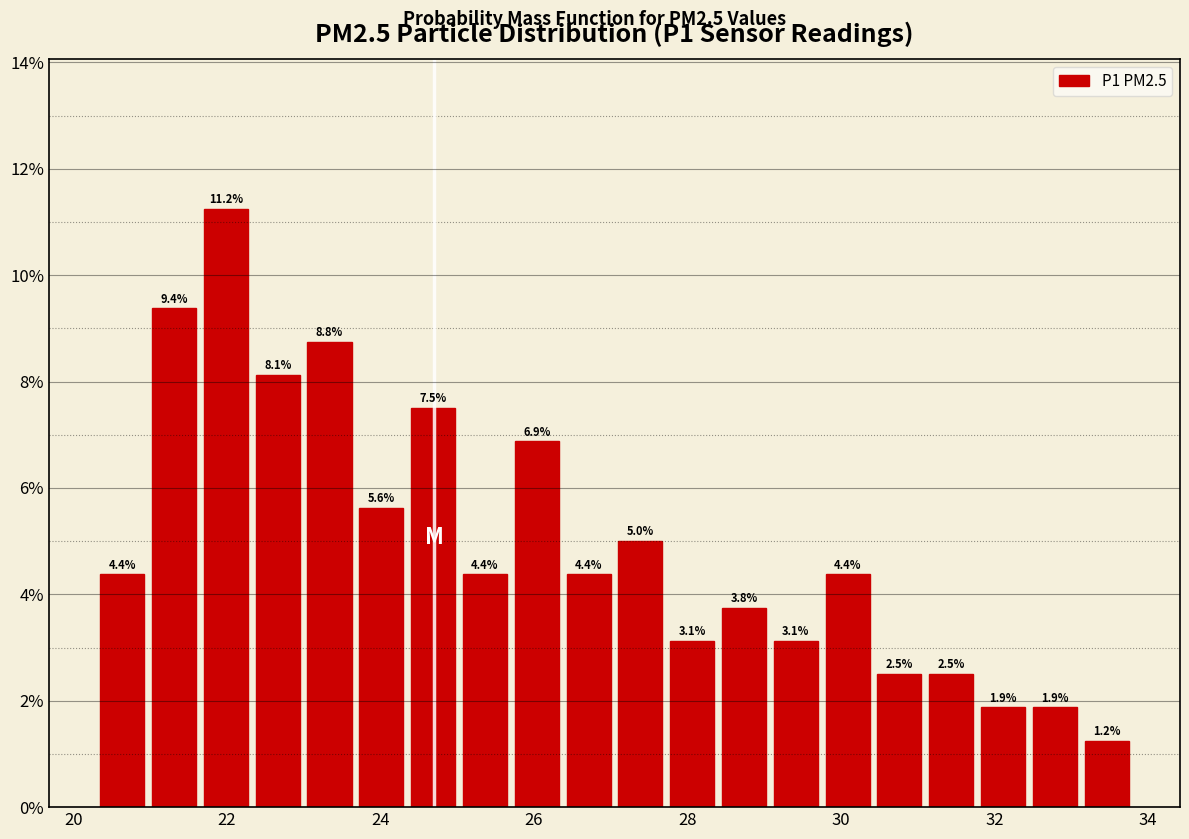

Read against the x-axis, roughly where is the centre of the tallest bar?

22.0